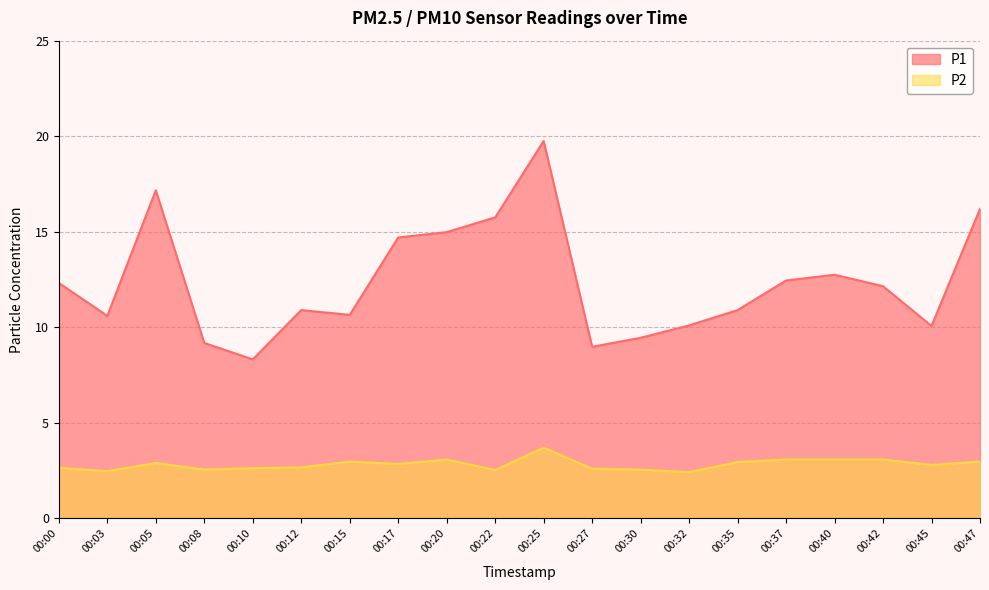

What is the difference between the P1 values at 00:08 and 00:27?

0.2